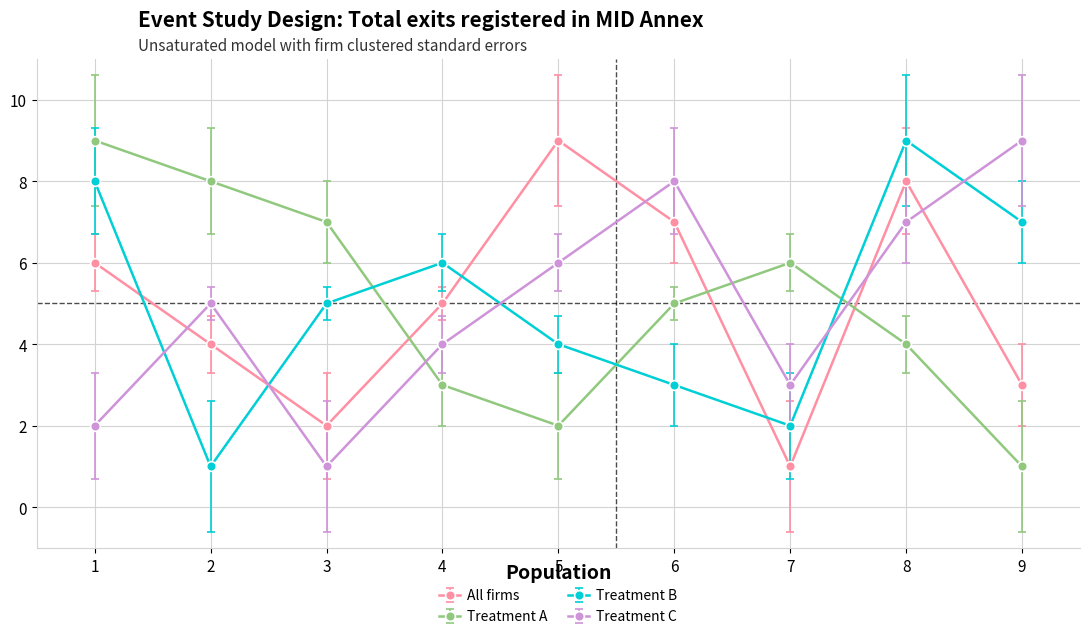

What is the total value across all series at 3?

15